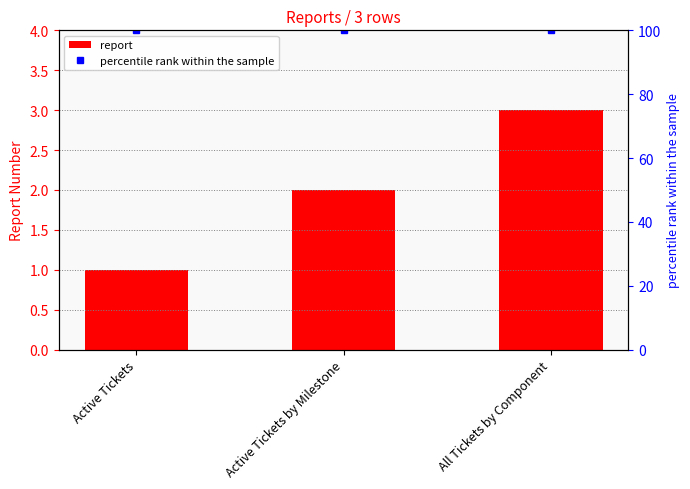

What is the label of the 3rd bar from the right?

Active Tickets